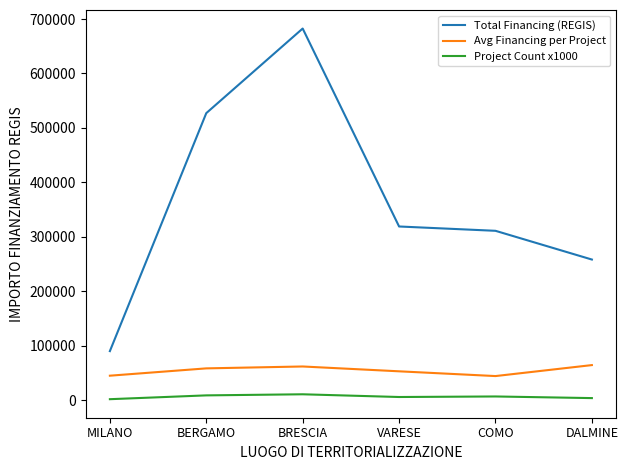

At which category does Avg Financing per Project reach its first local valley?

COMO